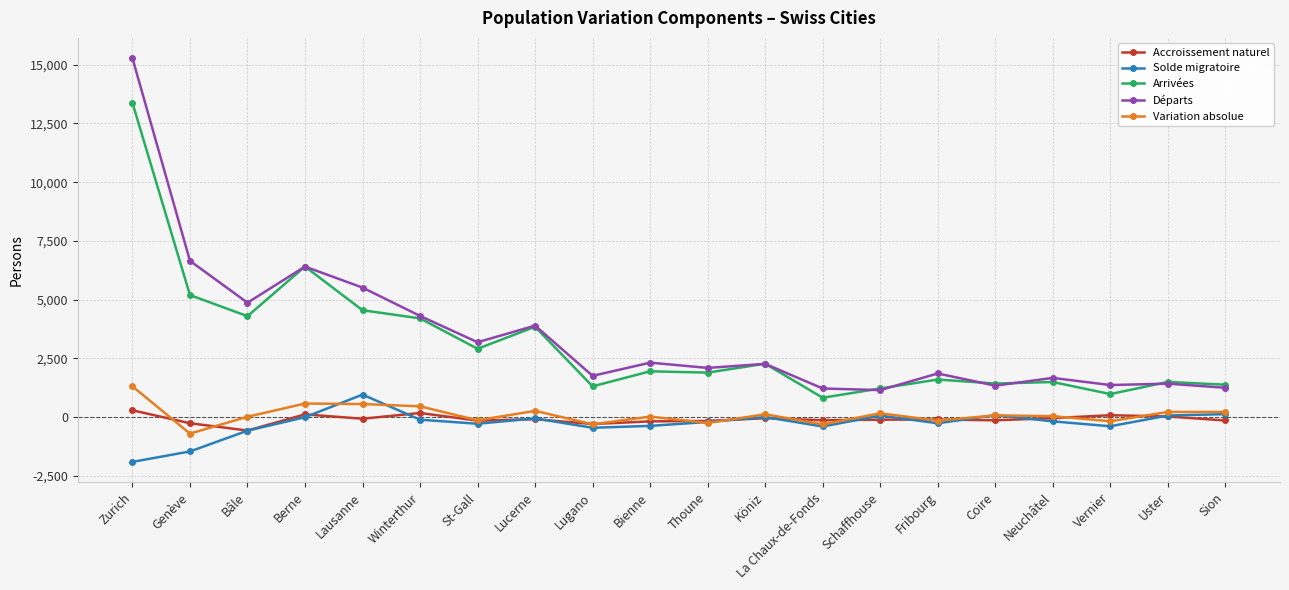

Is this an area chart (filled region under the line)?

No